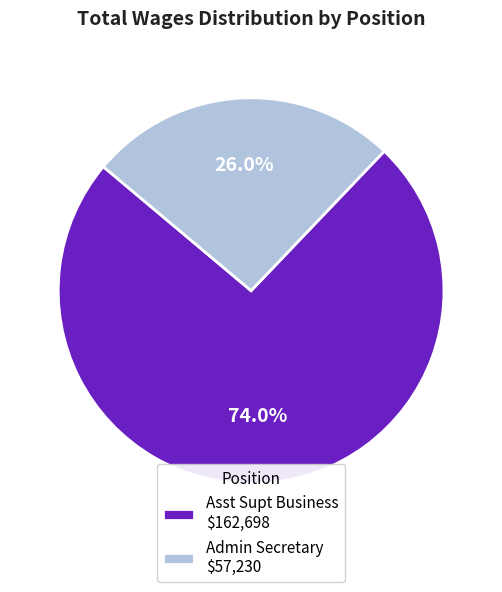

What is the largest slice in the pie chart?

Asst Supt Business